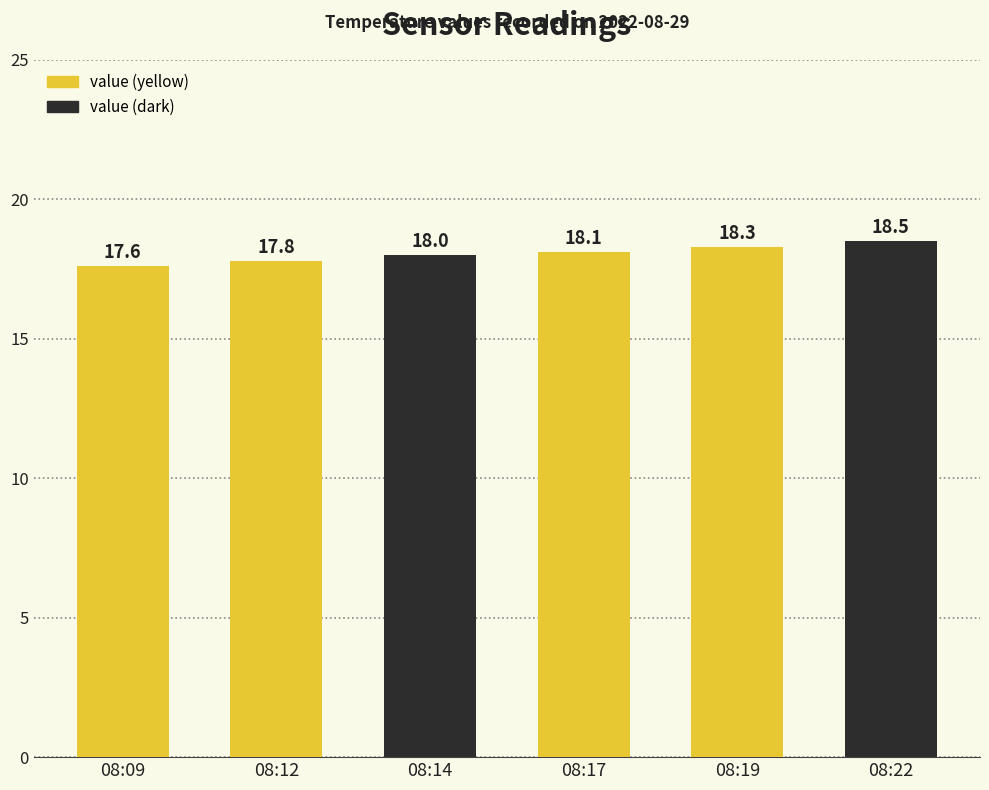

The value at 08:12 is 30.5. True or false?

False